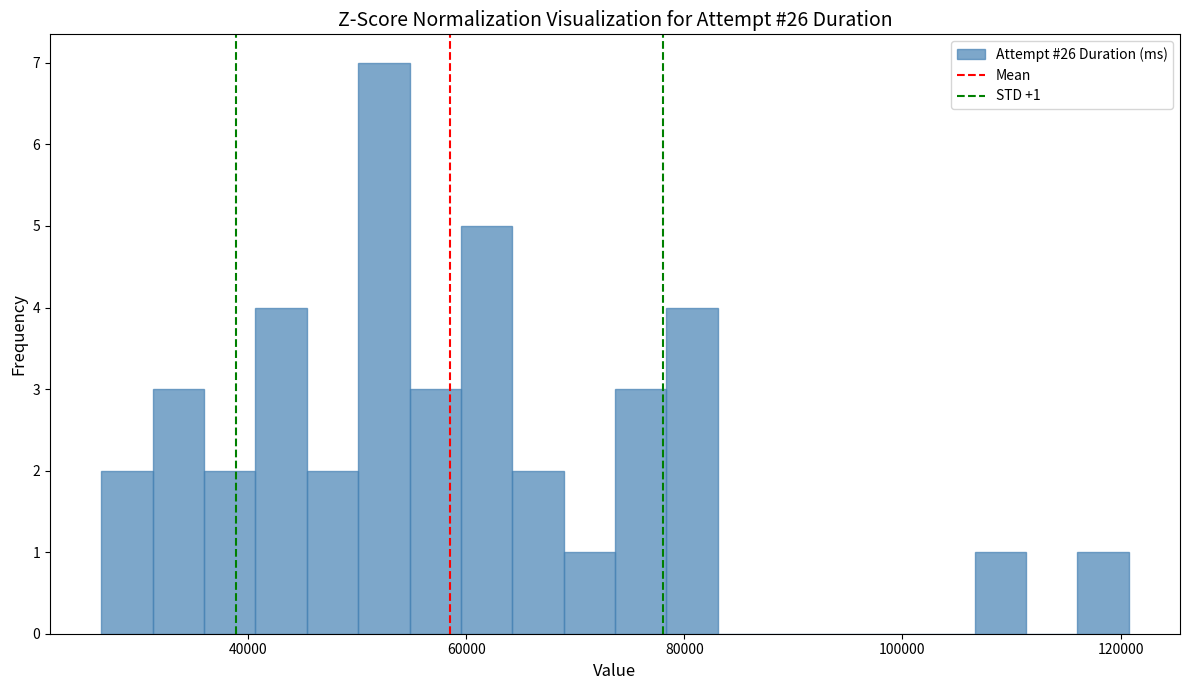

Around what value on the x-axis is the tallest bar? Give the approximate position of its centre, as read against the axis.

52000